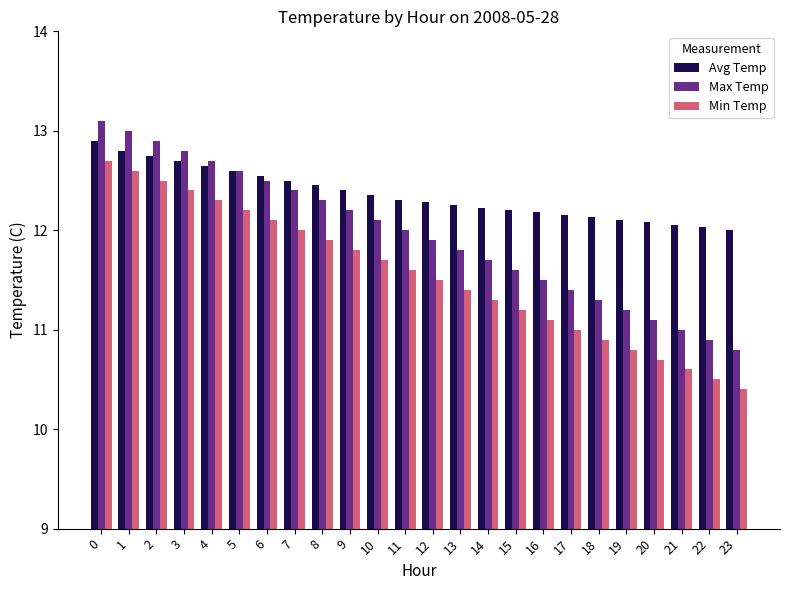

Rank the series by their average value, from lowest to highest.

Min Temp, Max Temp, Avg Temp